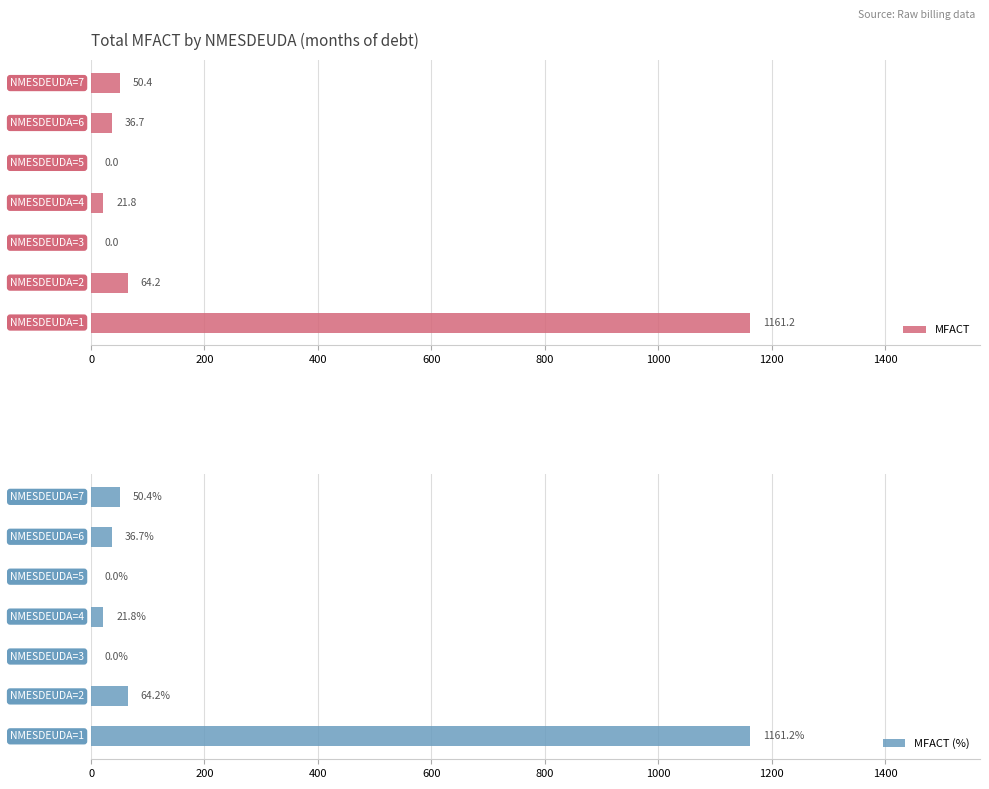

What are all the series names shown in the legend?

MFACT, MFACT (%)